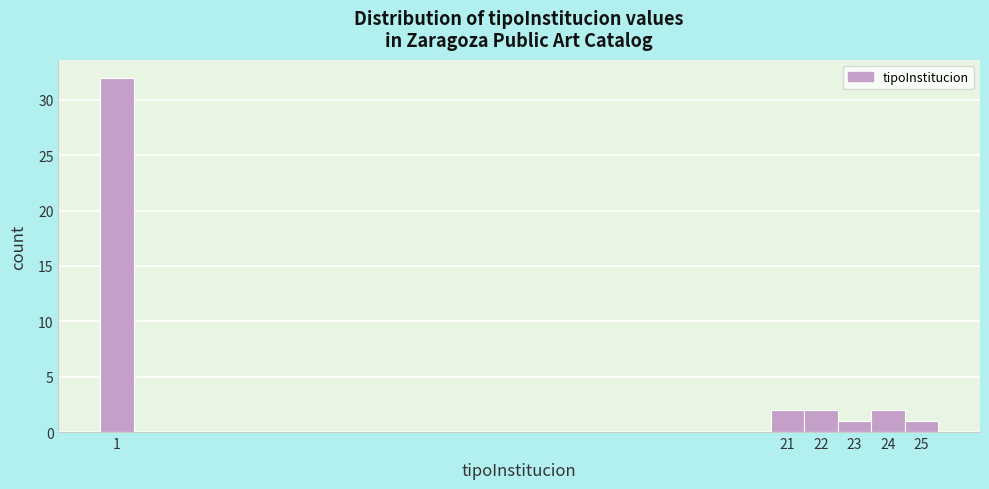

Reading left to right, transcribe this chart: for each bar, give the range it covers on the x-axis and its height. The values are not printed on the chart, so give them approximately, as read against the axis.

0.5 to 1.5: 32
1.5 to 2.5: 0
2.5 to 3.5: 0
3.5 to 4.5: 0
4.5 to 5.5: 0
5.5 to 6.5: 0
6.5 to 7.5: 0
7.5 to 8.5: 0
8.5 to 9.5: 0
9.5 to 10.5: 0
10.5 to 11.5: 0
11.5 to 12.5: 0
12.5 to 13.5: 0
13.5 to 14.5: 0
14.5 to 15.5: 0
15.5 to 16.5: 0
16.5 to 17.5: 0
17.5 to 18.5: 0
18.5 to 19.5: 0
19.5 to 20.5: 0
20.5 to 21.5: 2
21.5 to 22.5: 2
22.5 to 23.5: 1
23.5 to 24.5: 2
24.5 to 25.5: 1